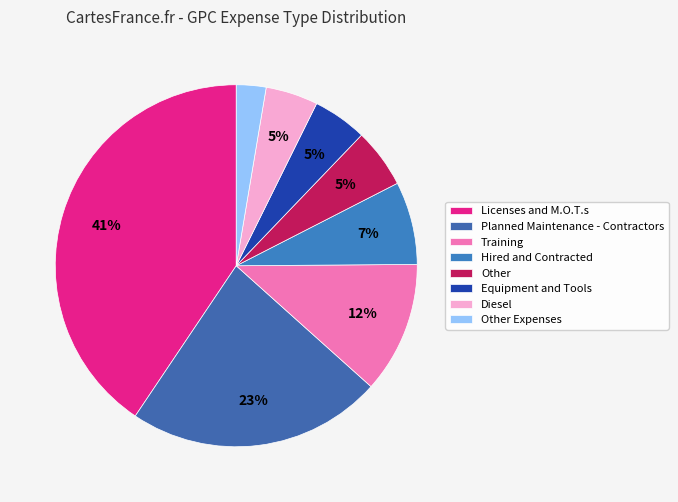

Count the number of slices in the pie.

8